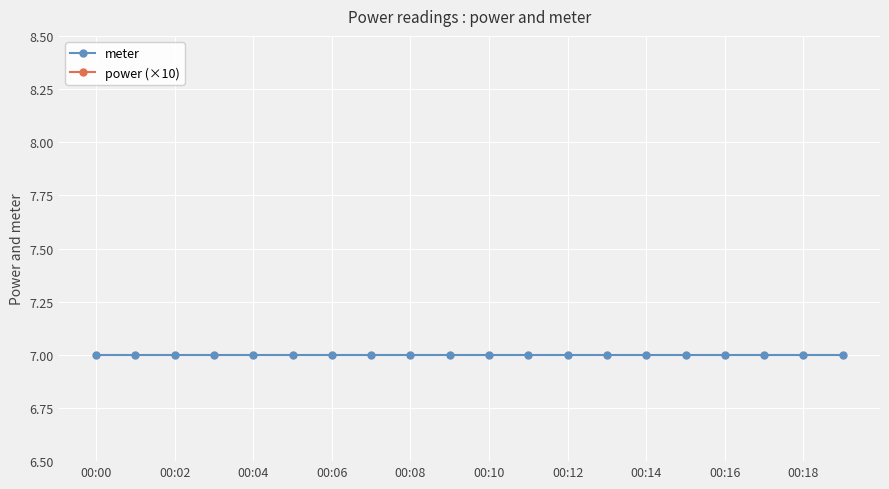

What is the value of the meter point at the 15th from the left?

7.0